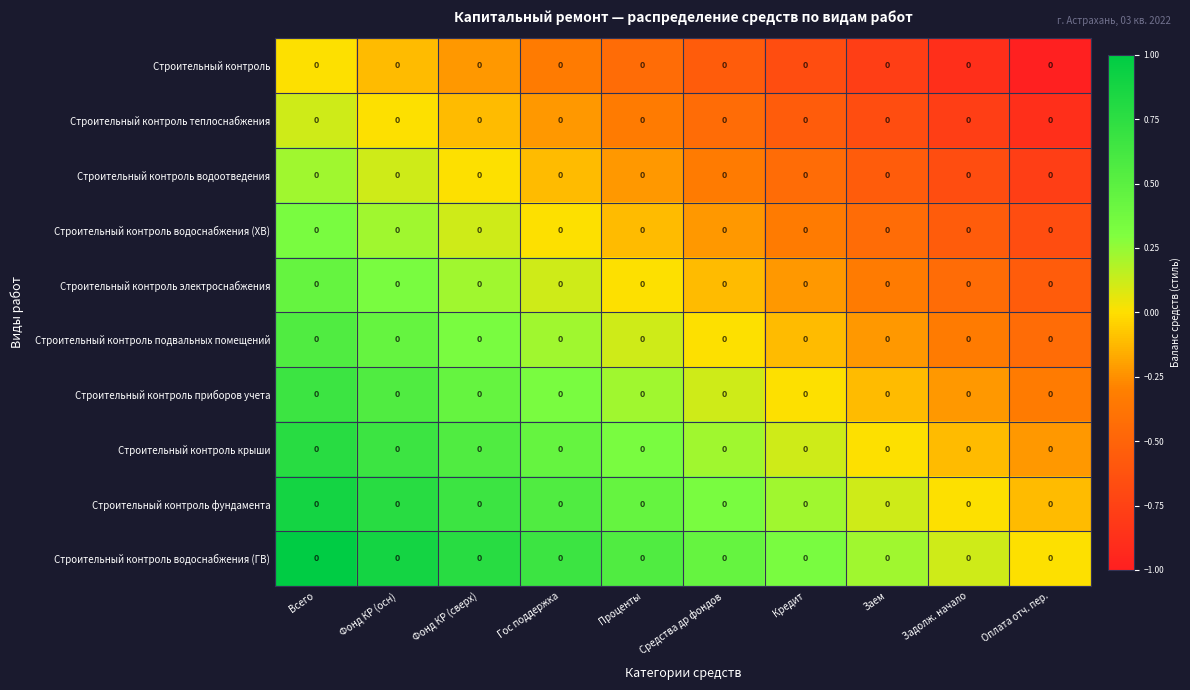

Which series has the largest total across all categories?

Строительный контроль водоснабжения (ГВ)